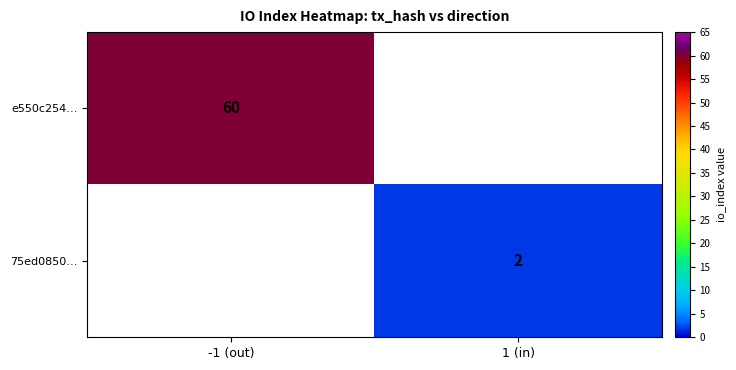

The 75ed0850… series shows 2 at 1 (in). True or false?

True